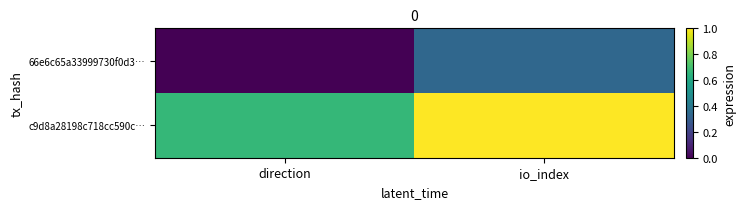

Which label corresponds to the smallest value in the chart?

direction